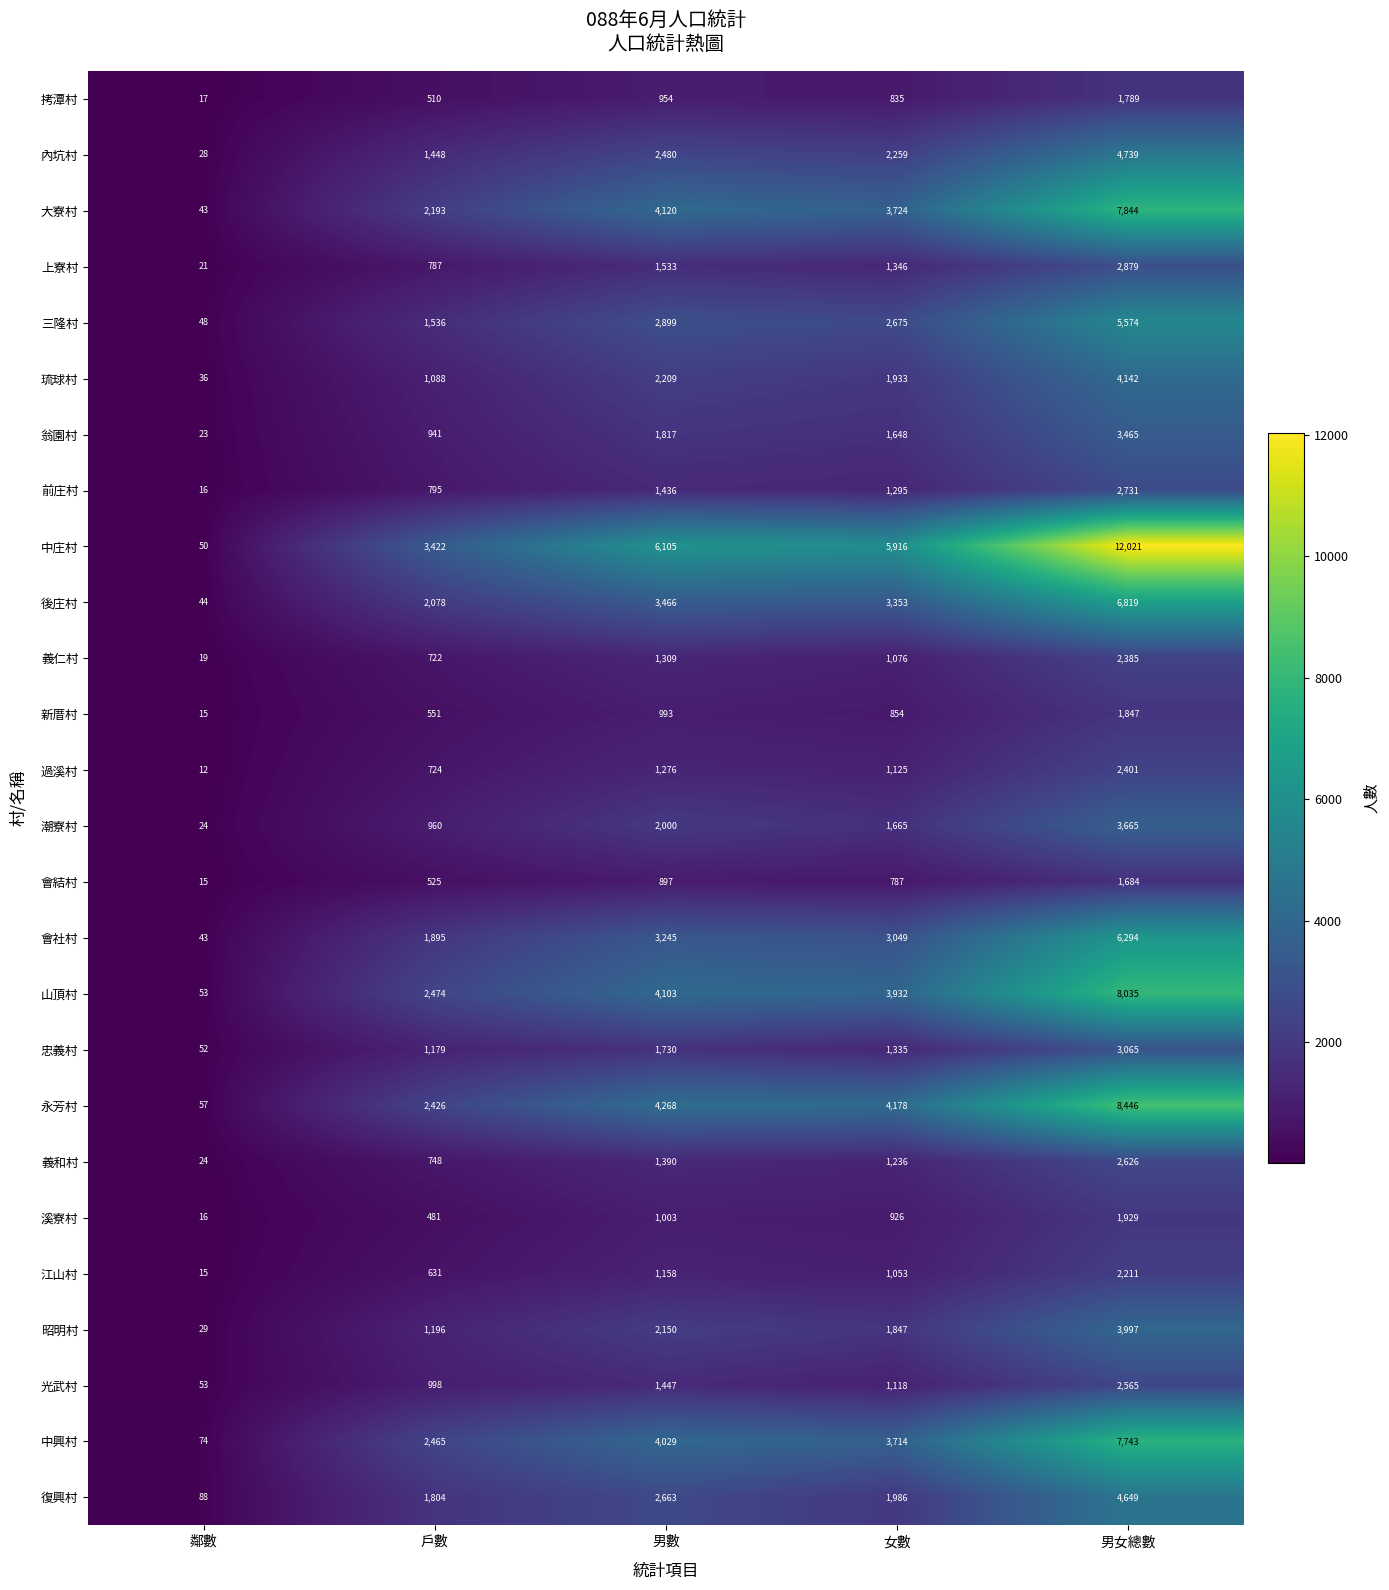

Where is 江山村 nearest to the value 1113?

男數